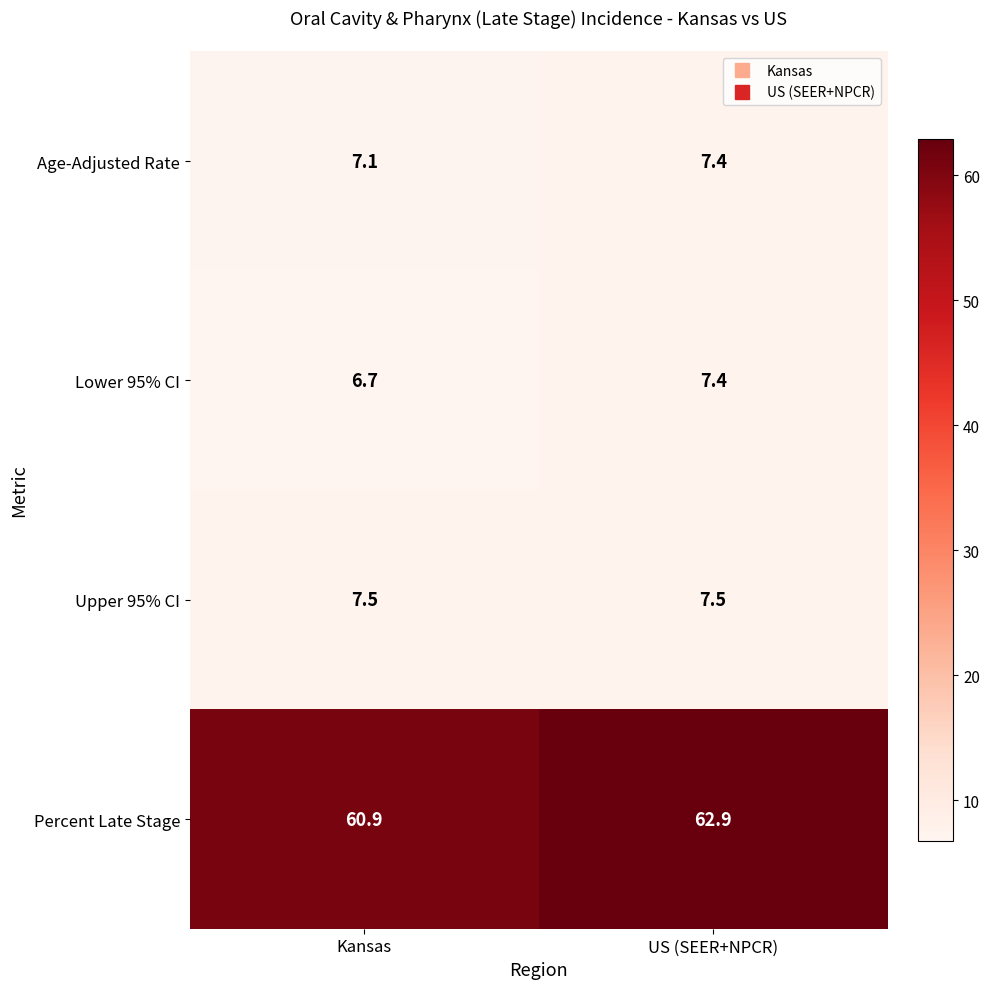

At how many categories does at least one series exceed 15?

2